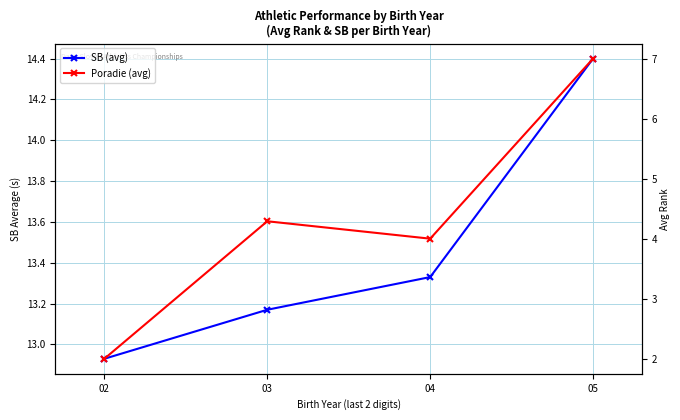

What is the value of the SB (avg) point at the 1st from the left?

12.9